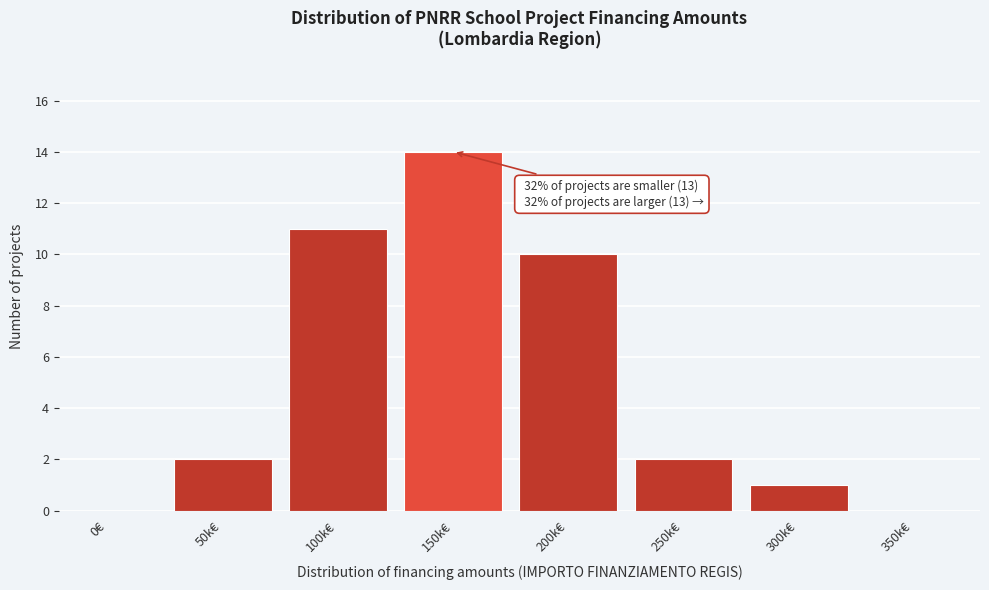

Reading left to right, what are all the values shown in this chart?

0€=0	50k€=2	100k€=11	150k€=14	200k€=10	250k€=2	300k€=1	350k€=0